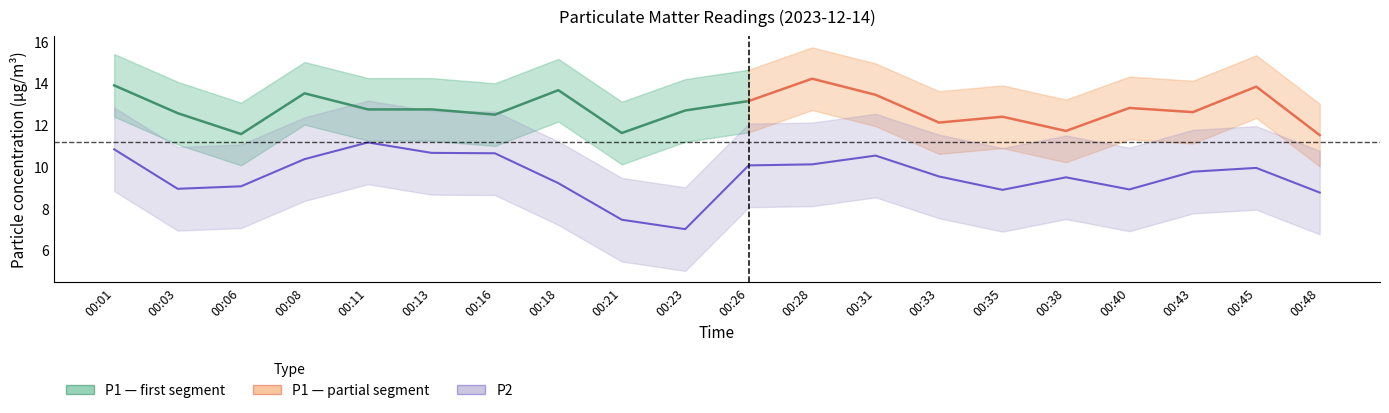

At which category does the data reach its first local valley?

00:03